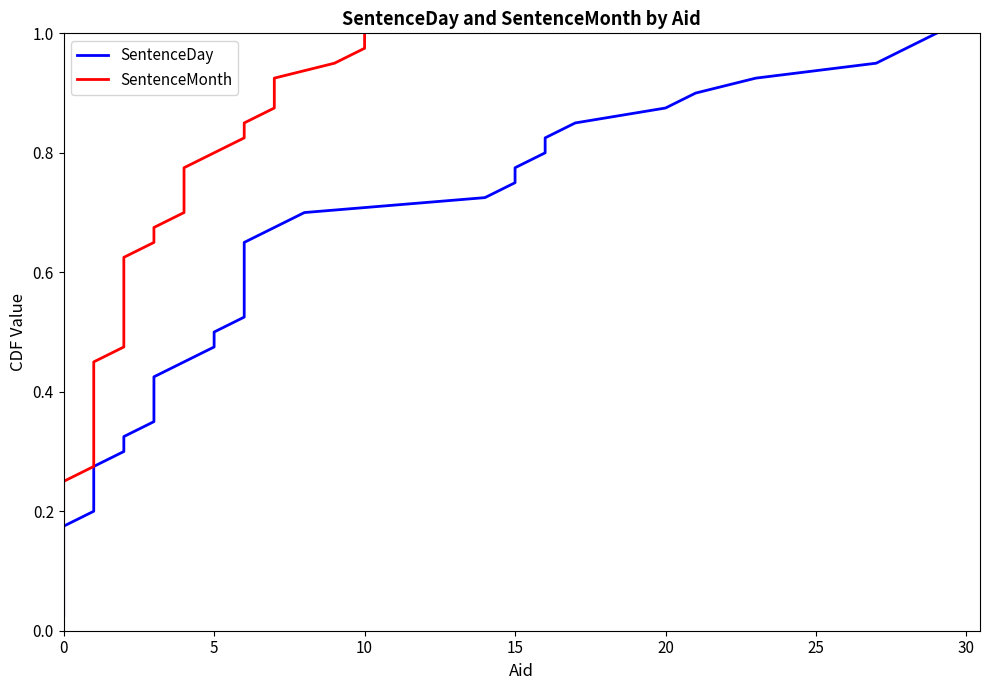

True or false: SentenceDay has a value of 1.3 at 38.

False